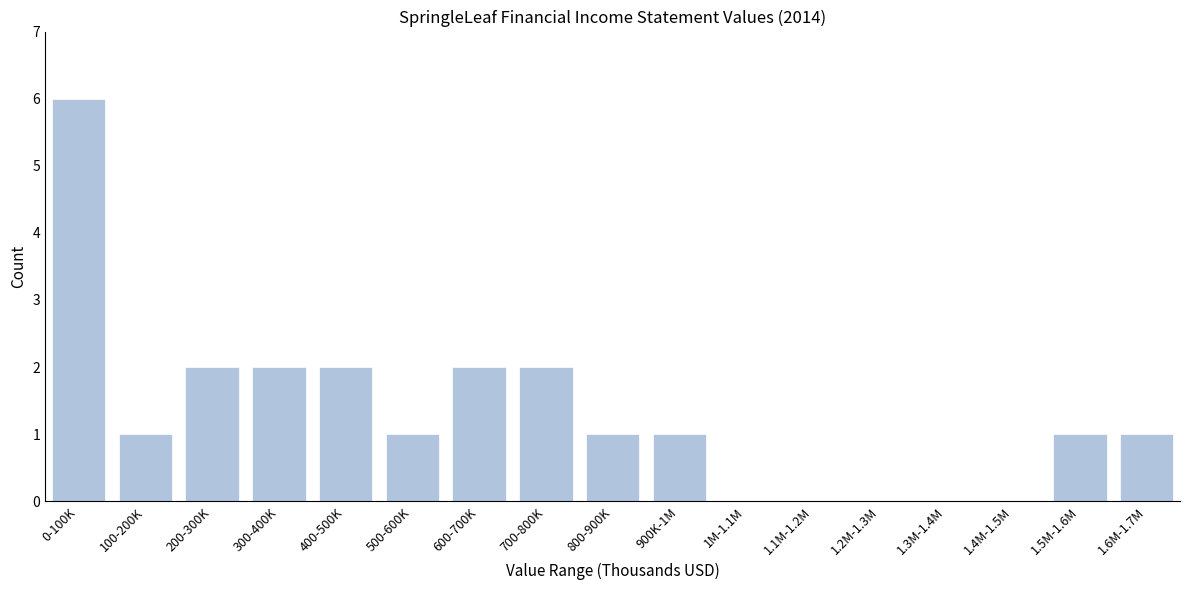

Reading left to right, extract all data points from this chart.

0-100K=6	100-200K=1	200-300K=2	300-400K=2	400-500K=2	500-600K=1	600-700K=2	700-800K=2	800-900K=1	900K-1M=1	1M-1.1M=0	1.1M-1.2M=0	1.2M-1.3M=0	1.3M-1.4M=0	1.4M-1.5M=0	1.5M-1.6M=1	1.6M-1.7M=1